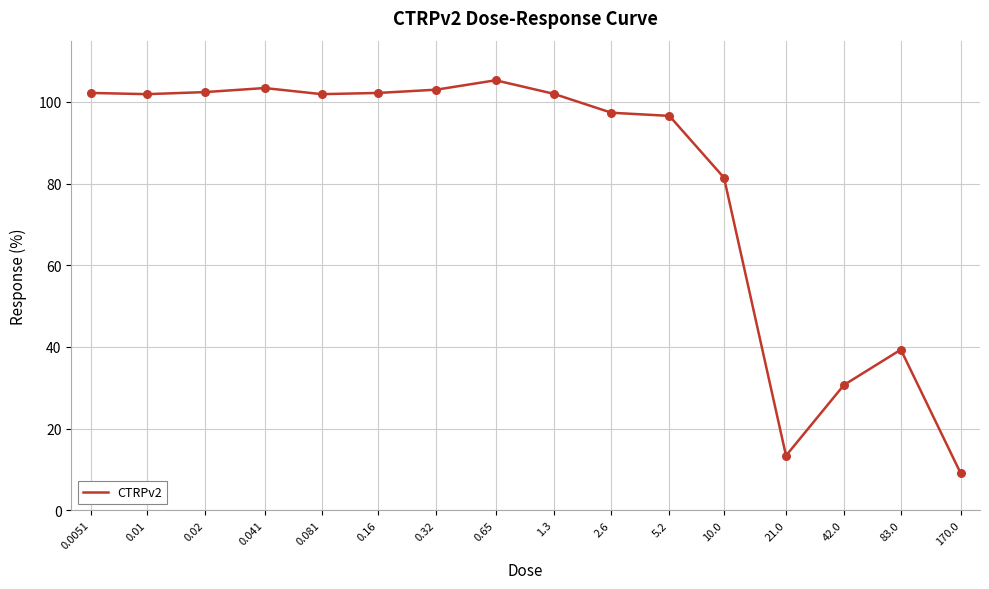

Between 0.02 and 21.0, which is larger?

0.02